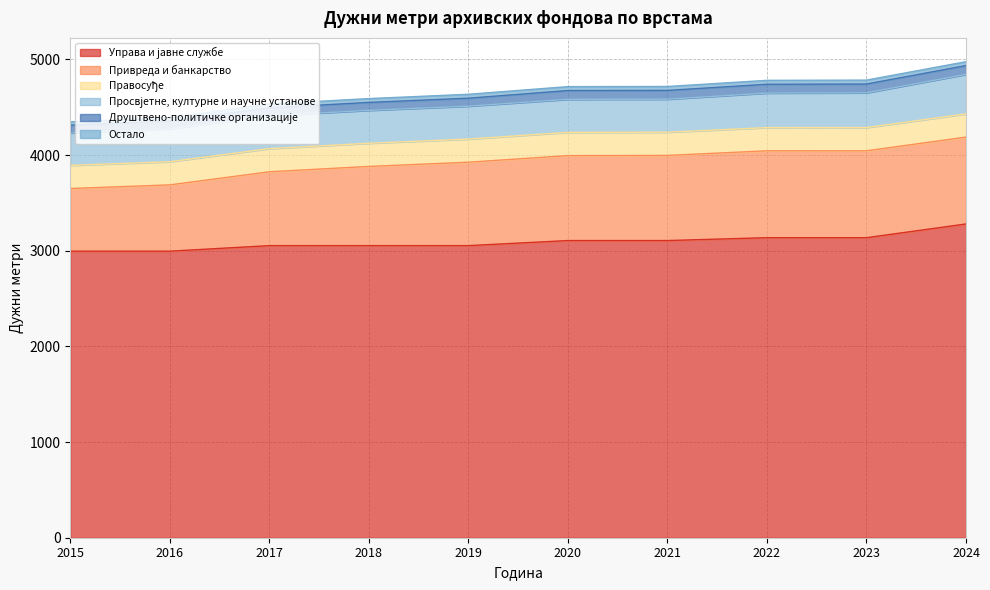

True or false: Просвјетне, културне и научне установе and Правосуђе intersect in this chart.

False